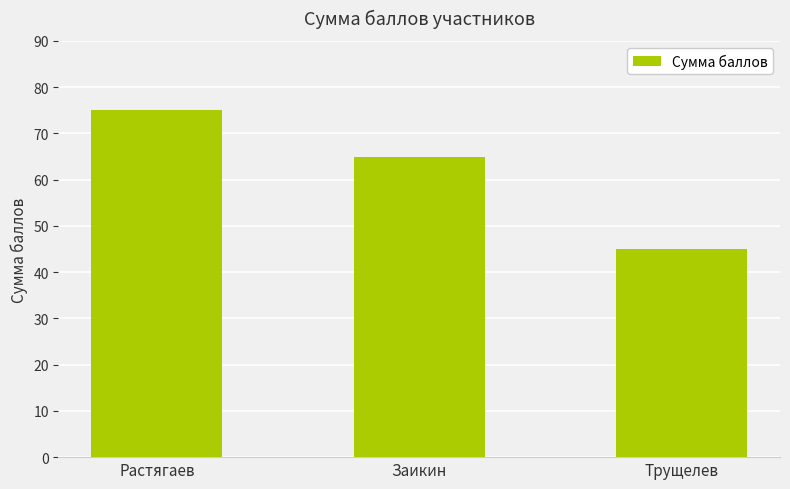

Reading left to right, transcribe all the data shown in this chart.

Растягаев=75	Заикин=65	Трущелев=45